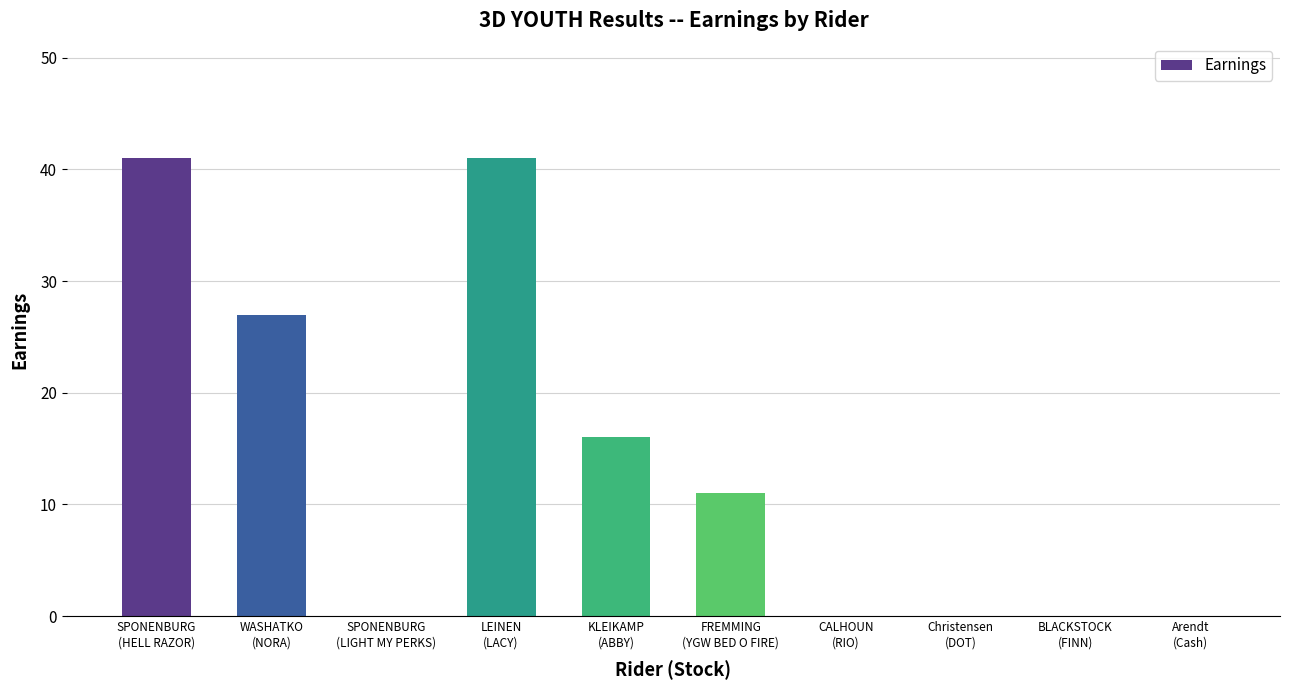

Count the number of data series in this chart.

1